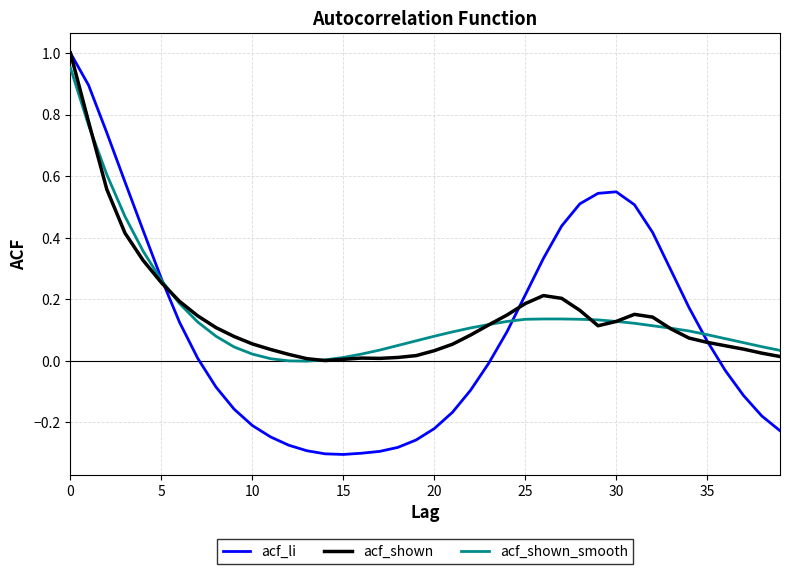

Which series has the widest spread of values?

acf_li